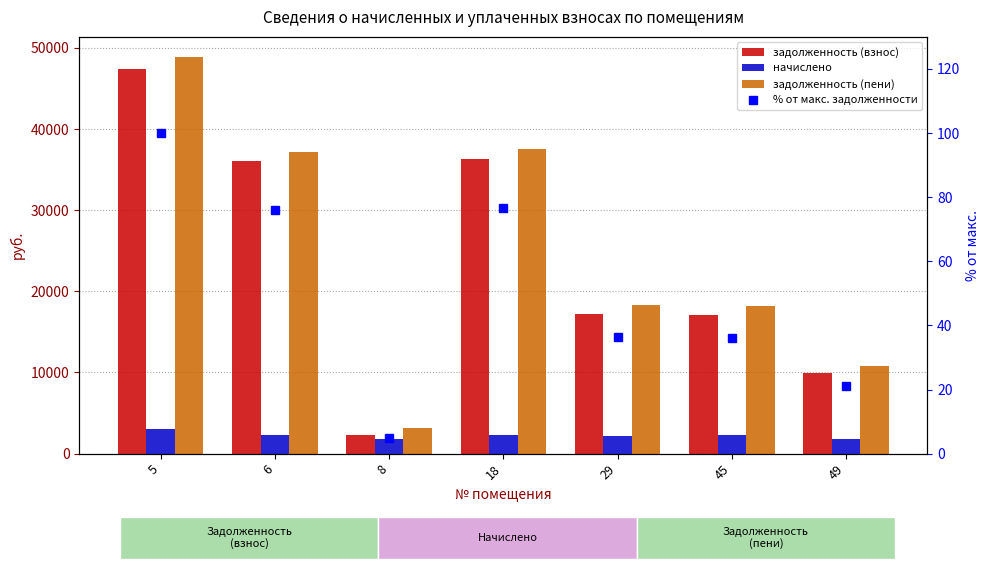

Is the value of начислено at 8 greater than the value of % от макс. задолженности at 29?

Yes